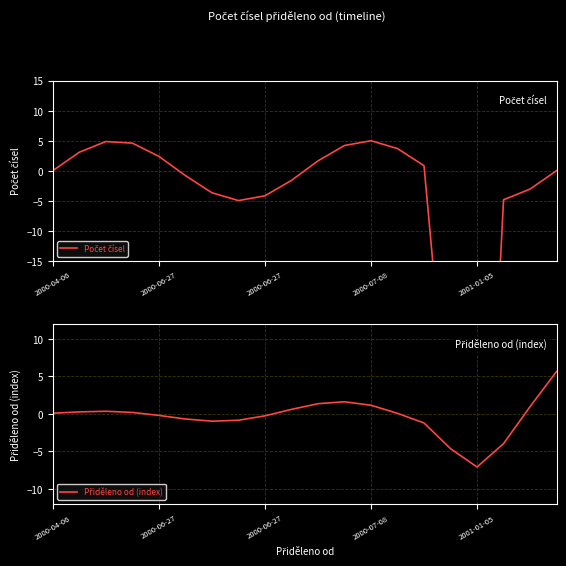

How many negative values does the Přiděleno od (index) series have?

9